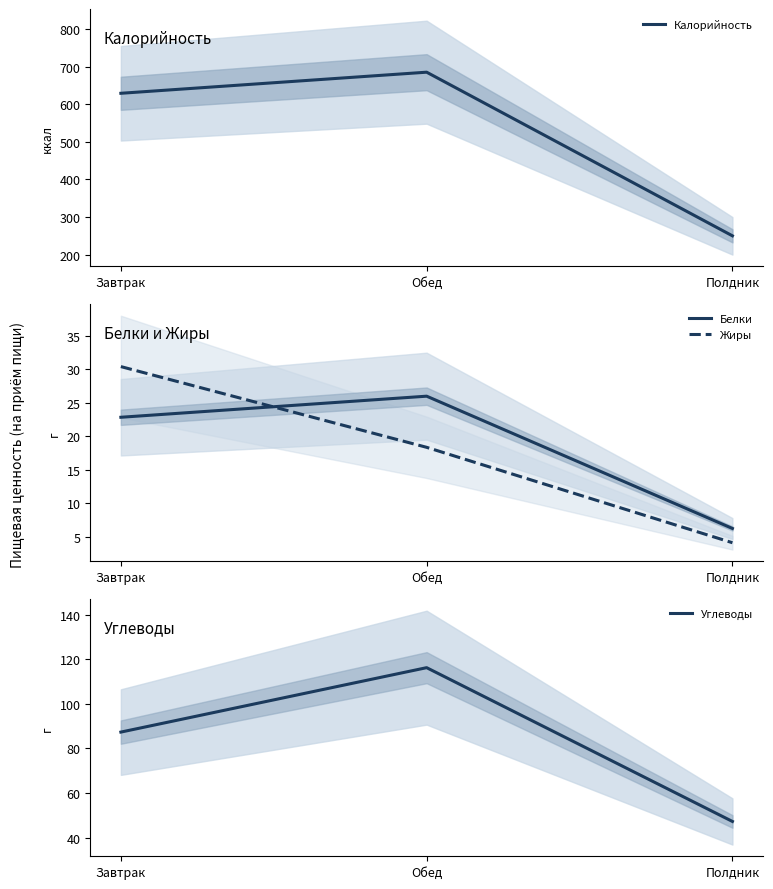

List the labels in order of Калорийность value, smallest first.

Полдник, Завтрак, Обед